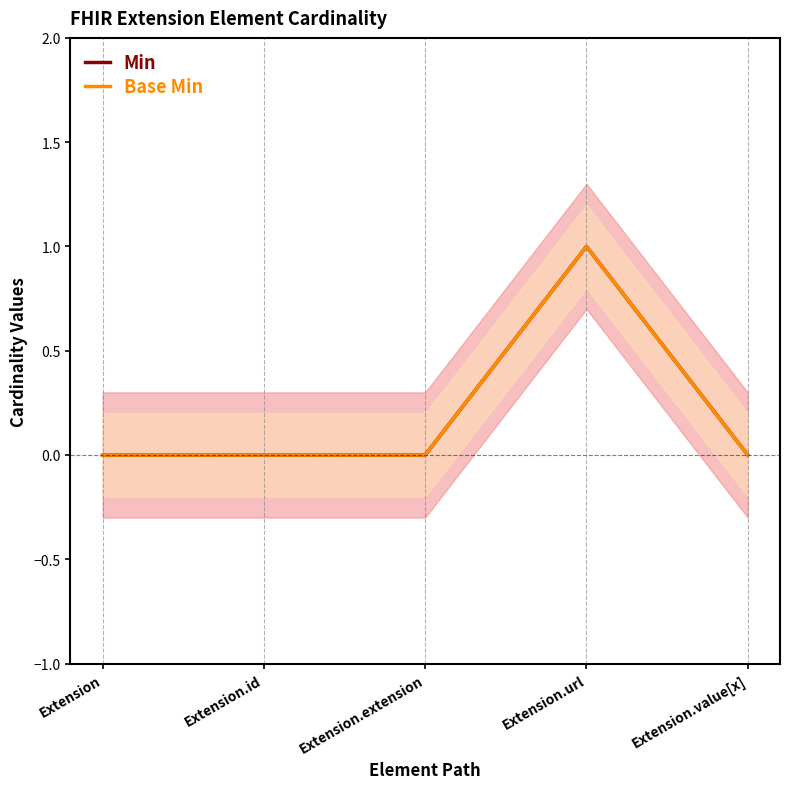

Which category has the highest value across all series?

Extension.url